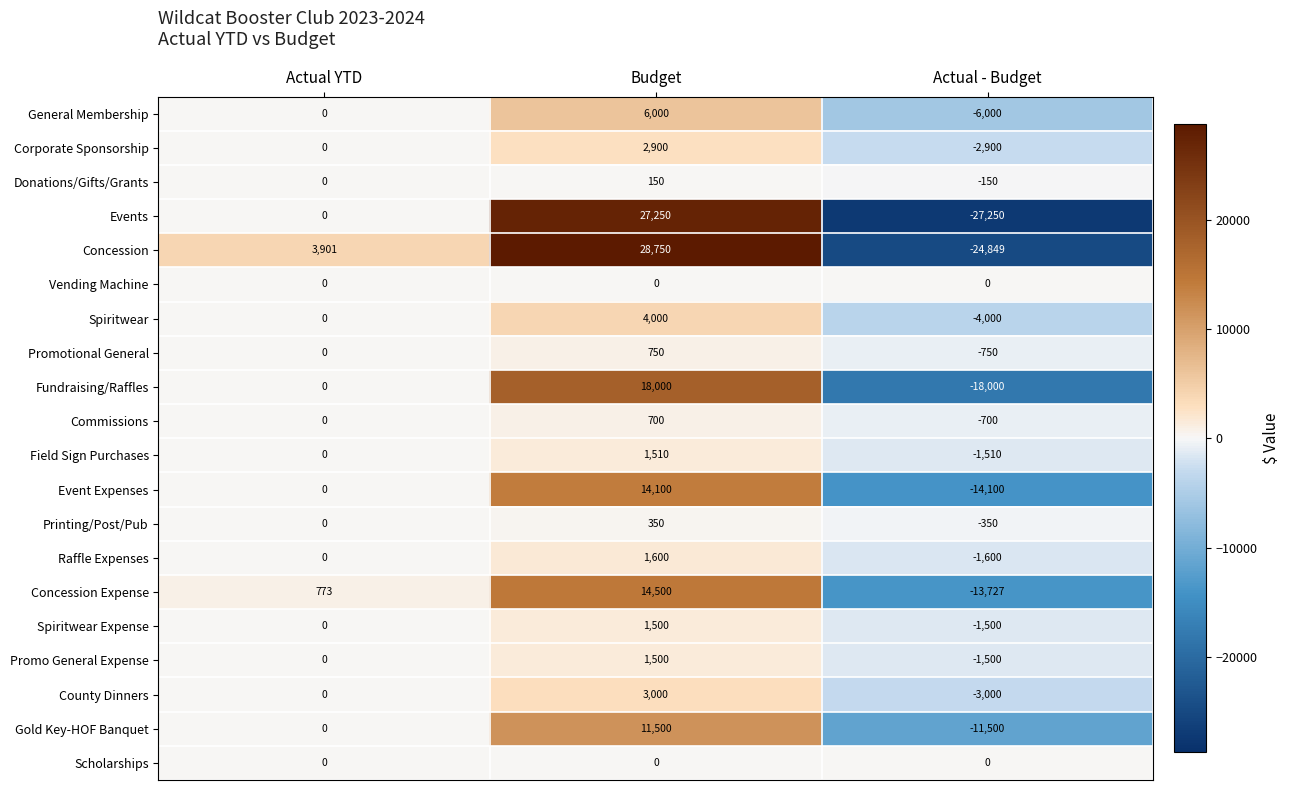

Where is County Dinners nearest to the value 0?

Actual YTD